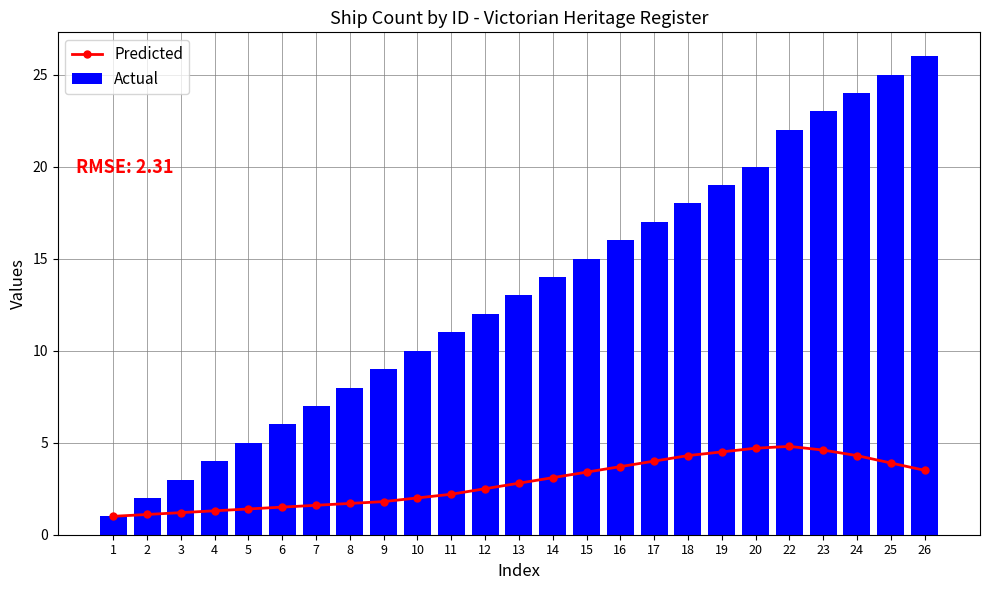

List the series in order of their peak value, lowest first.

Predicted, Actual